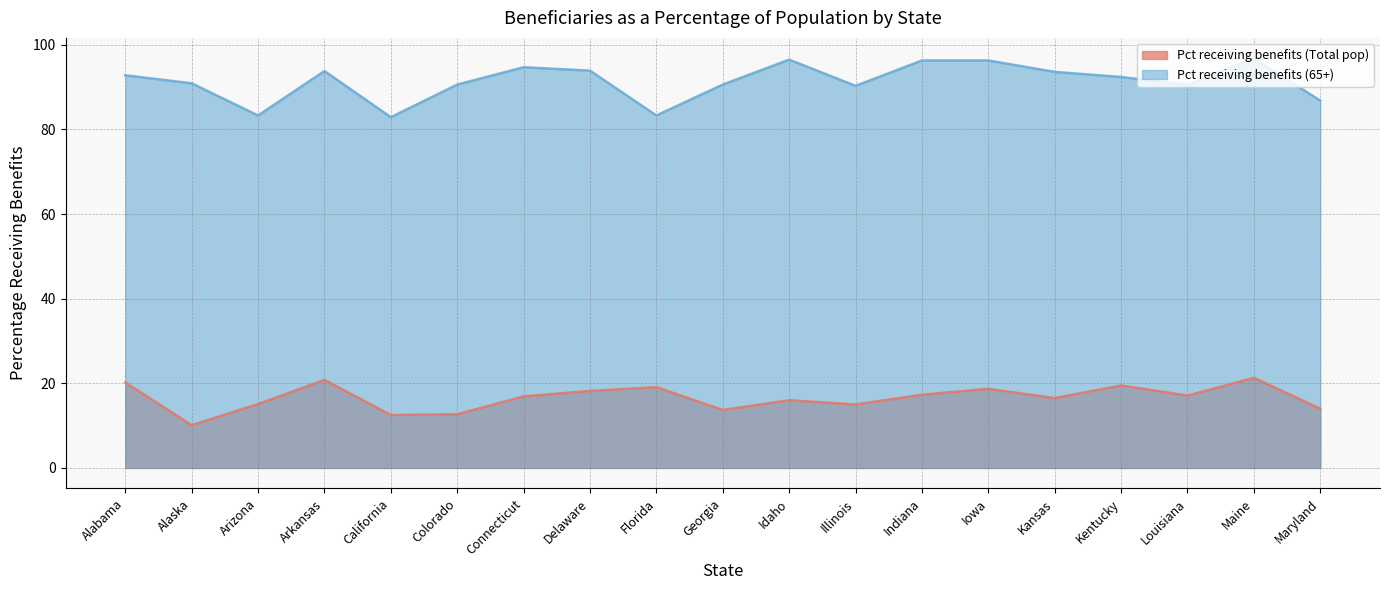

At which label does Pct receiving benefits (65+) first exceed 92?

Alabama